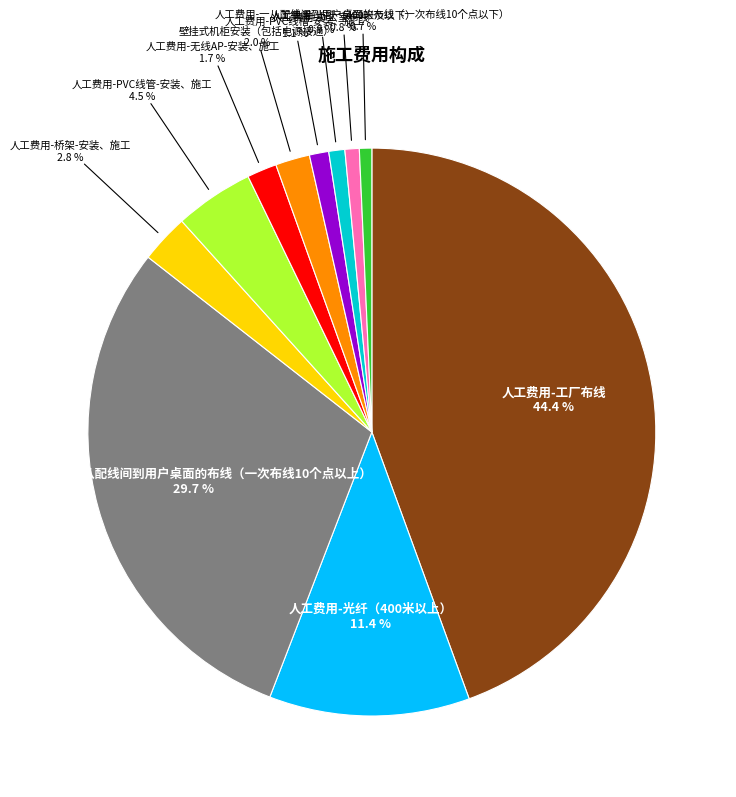

What is the largest slice in the pie chart?

人工费用-工厂布线